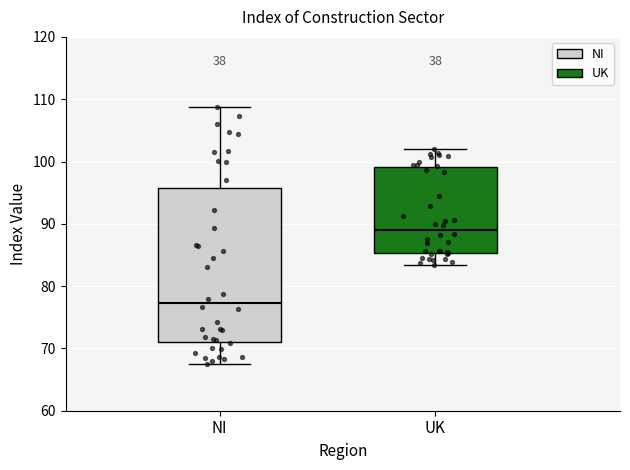

Where is the upper edge of the box for UK on the y-axis? The values are not printed on the chart, so give them approximately, as read against the axis.

99